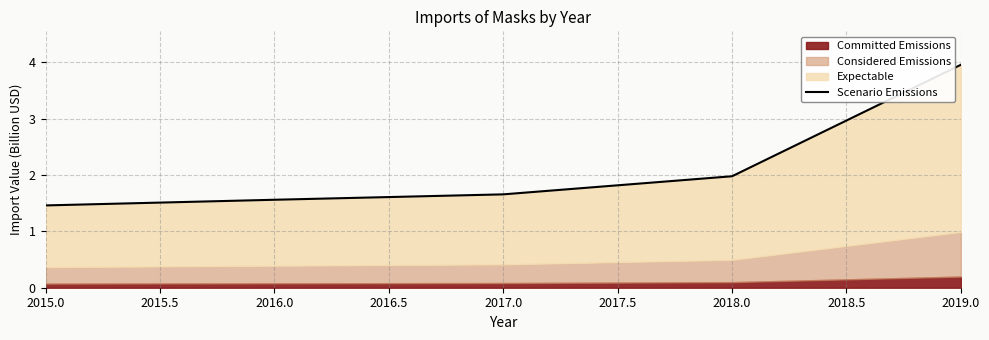

How many lines are shown in the chart?

1